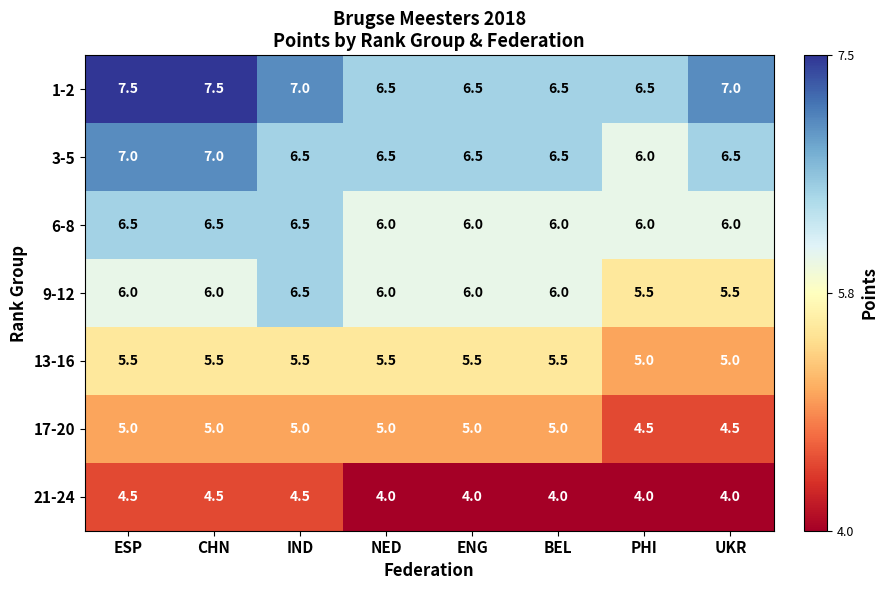

Which series has the largest total across all categories?

1-2